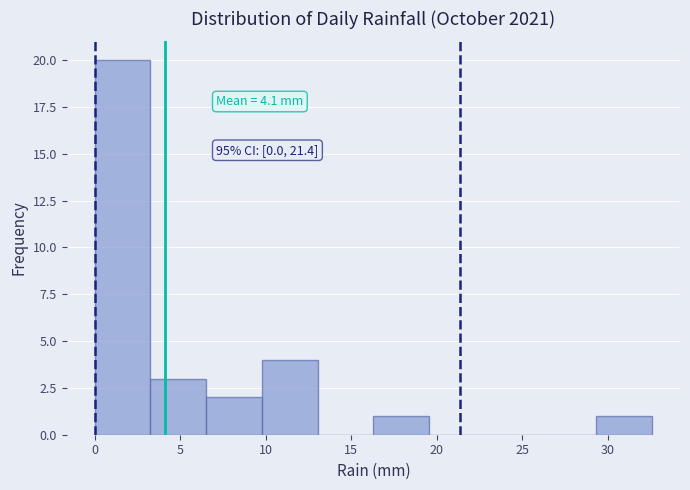

Which range on the x-axis has the tallest bar?

0.0 to 3.5